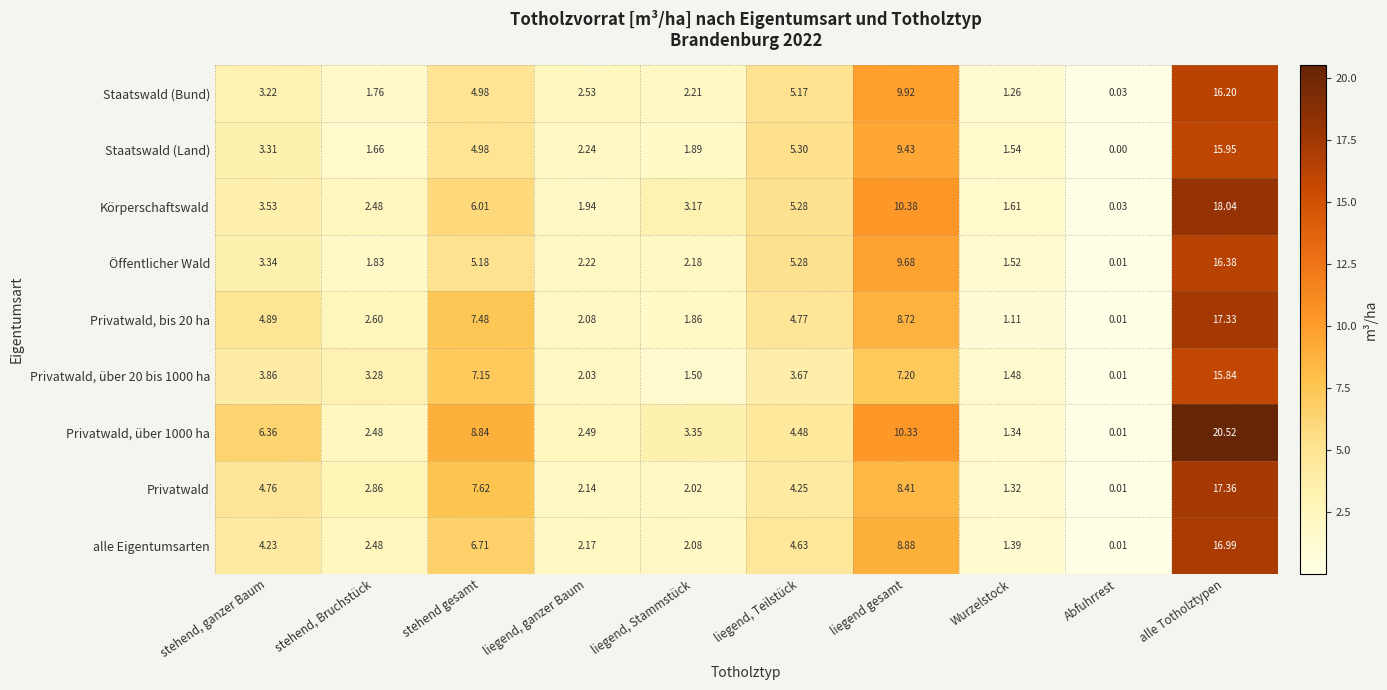

Which label corresponds to the smallest value in the chart?

Abfuhrrest